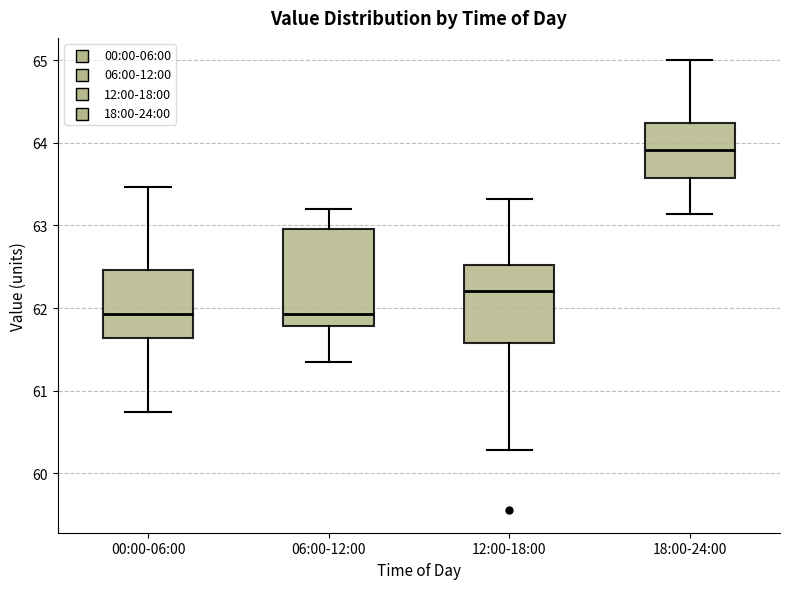

Comparing the boxes themselves (not the whiskers), which one is the tallest?

06:00-12:00